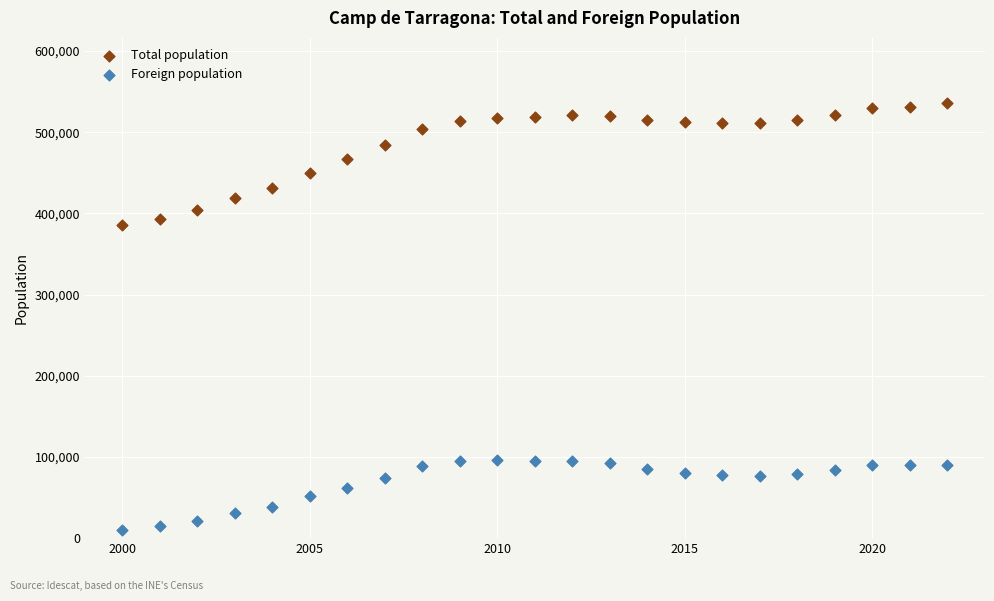

What are all the series names shown in the legend?

Total population, Foreign population